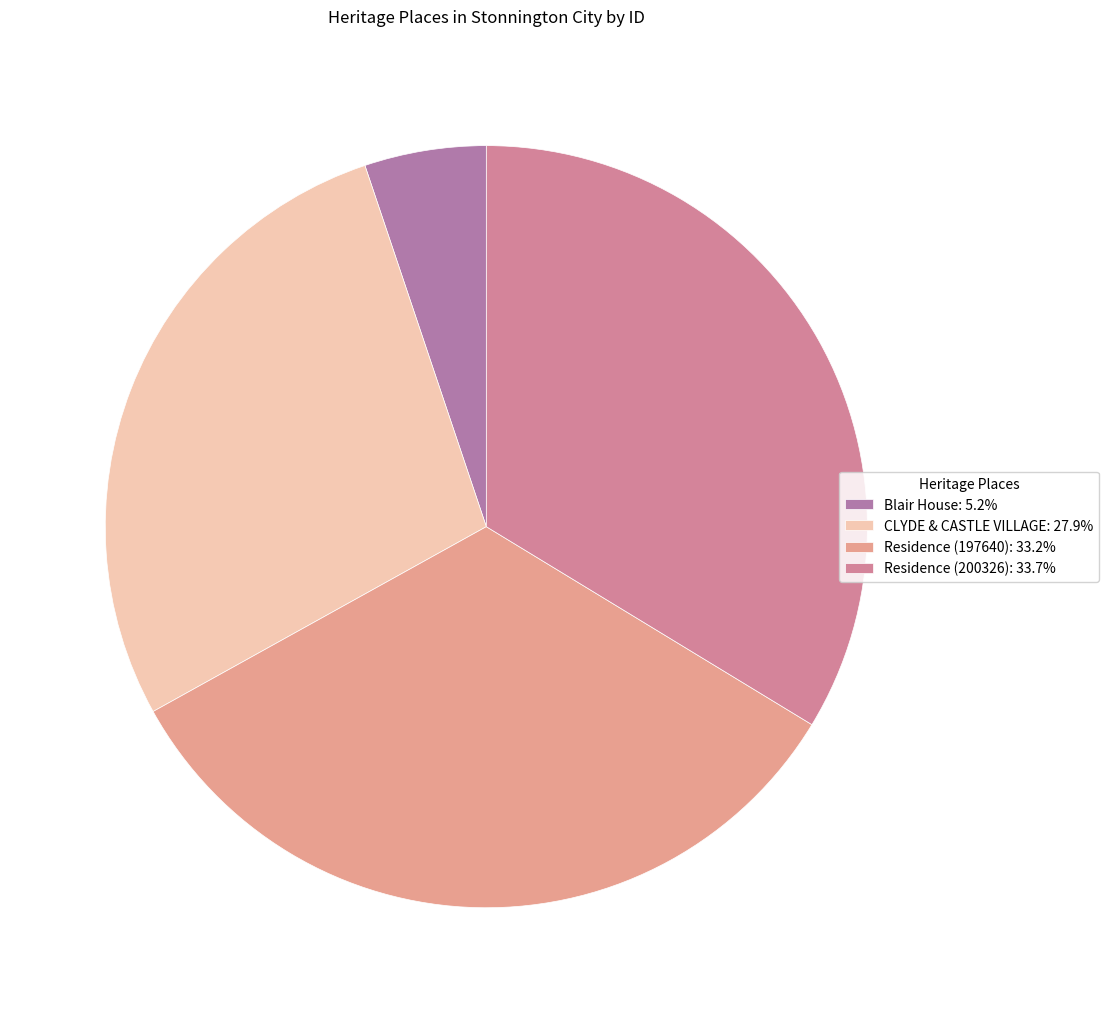

To the nearest percent, what percentage of the pie is Blair House?

5%